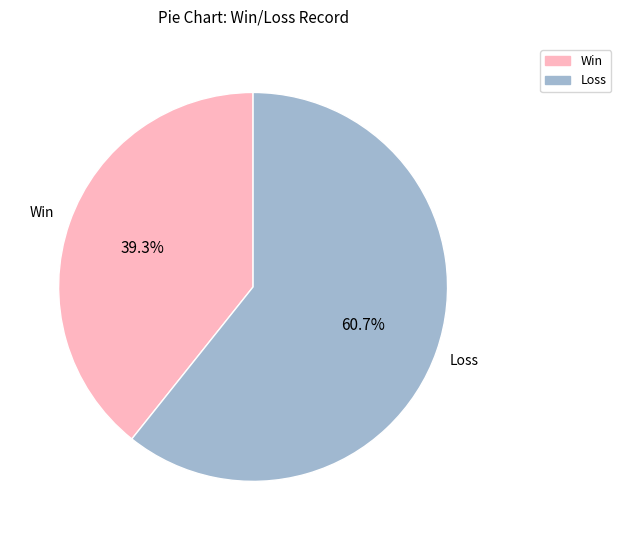

Approximately how many times larger is the value at Win compared to Loss?

0.6